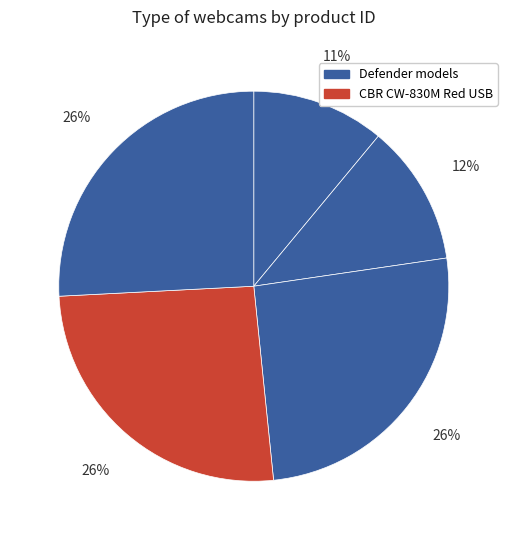

How many slices are in this pie chart?

5